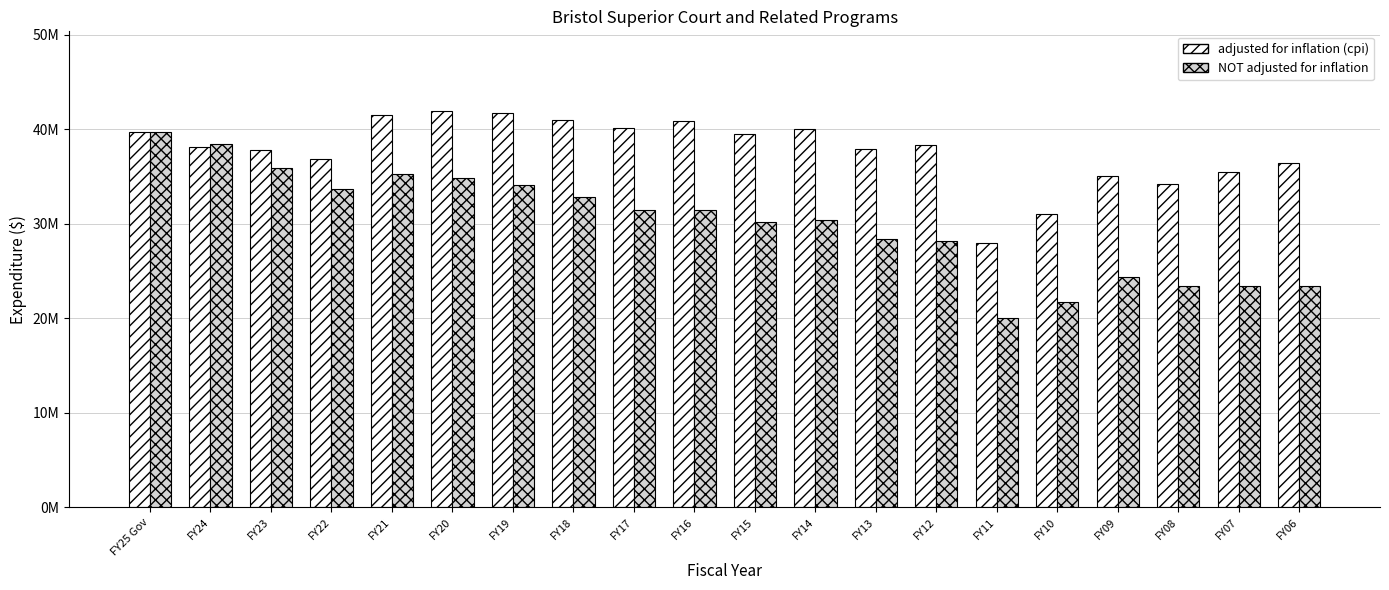

Which has a higher value, FY24 or FY18?

FY18